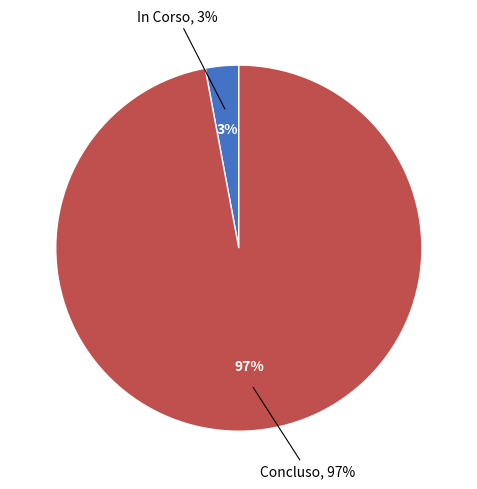

True or false: 38 accounts for 0% of the total.

True